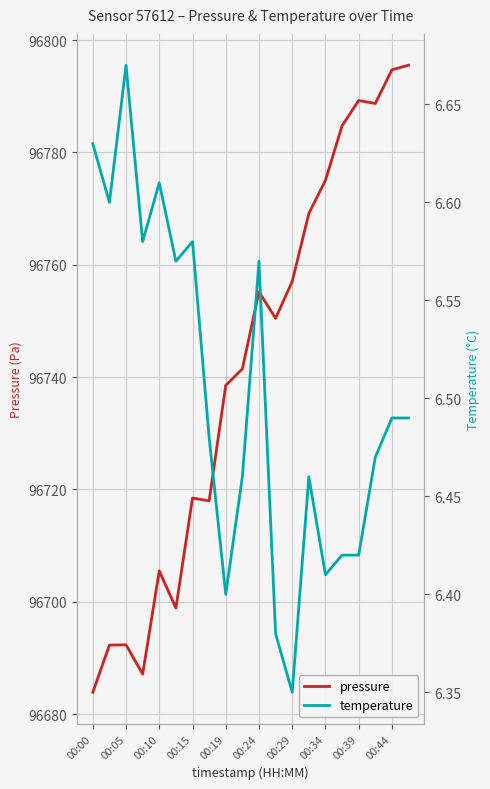

Is it true that pressure equals 96755.2 at 00:24?

True